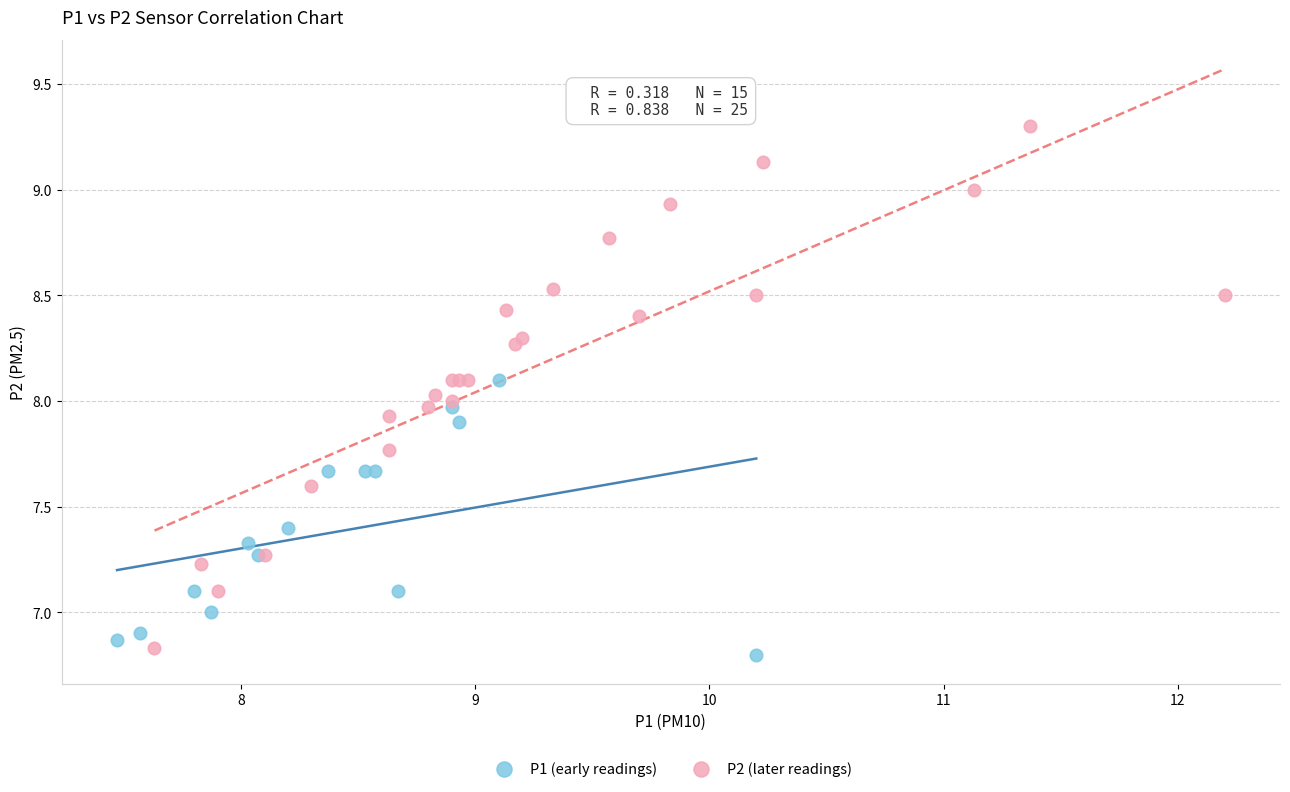

Which series has the largest Y range (max minus min)?

P2 (later readings)